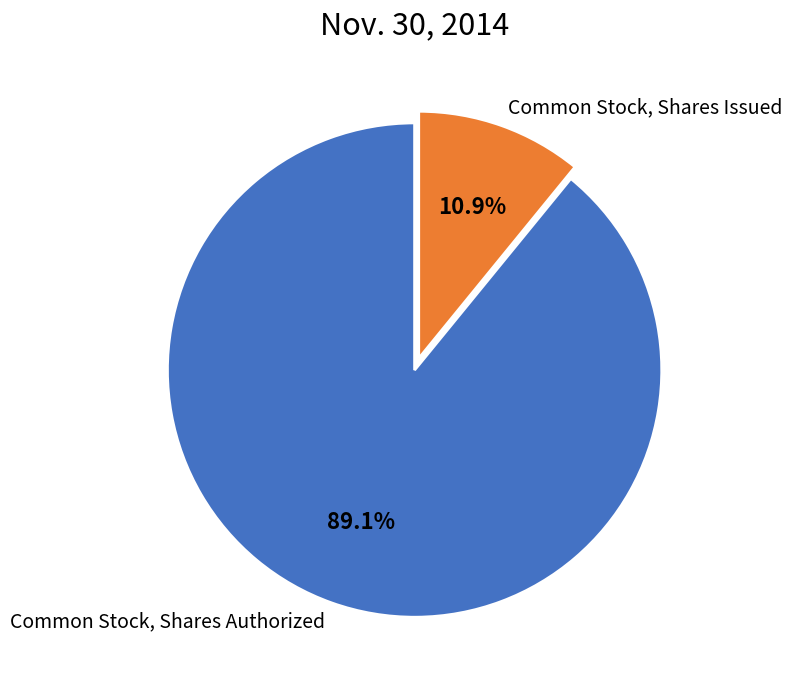

Is it true that Common Stock, Shares Issued is 11% of the pie?

True